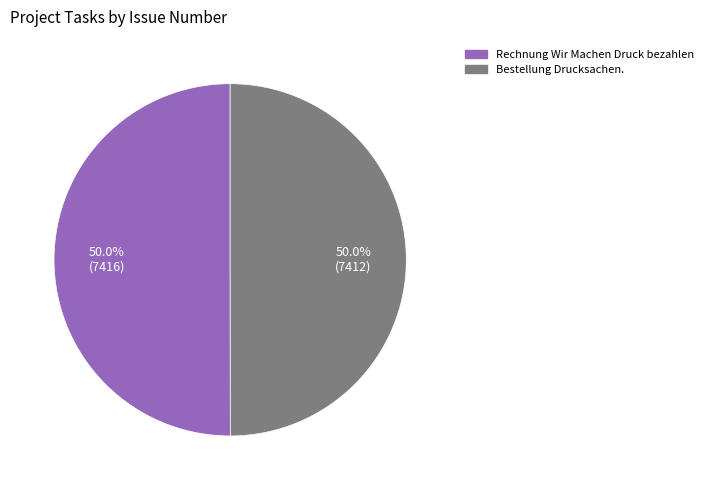

What is the total percentage of Rechnung Wir Machen Druck bezahlen and Bestellung Drucksachen.?

100.0%